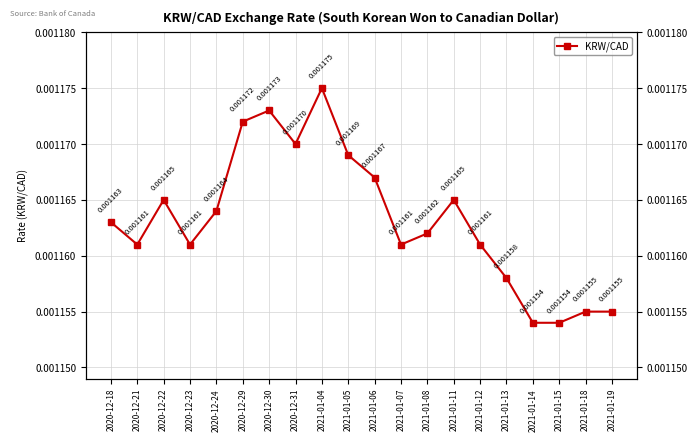

Between 2021-01-18 and 2021-01-13, which is larger?

2021-01-13